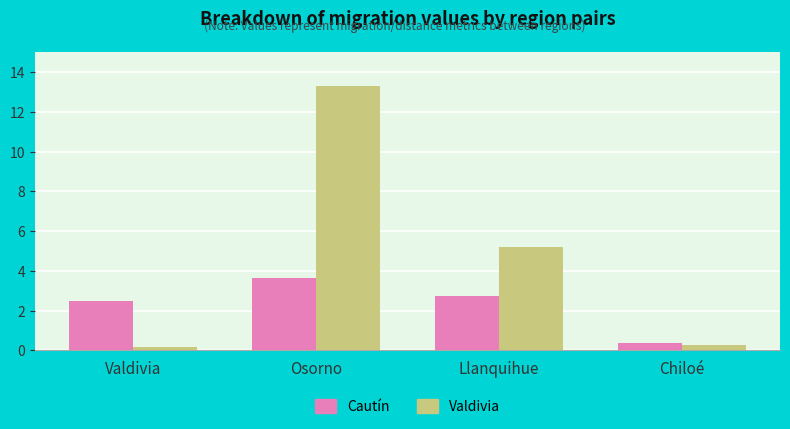

Which series changed the most between Osorno and Chiloé?

Valdivia